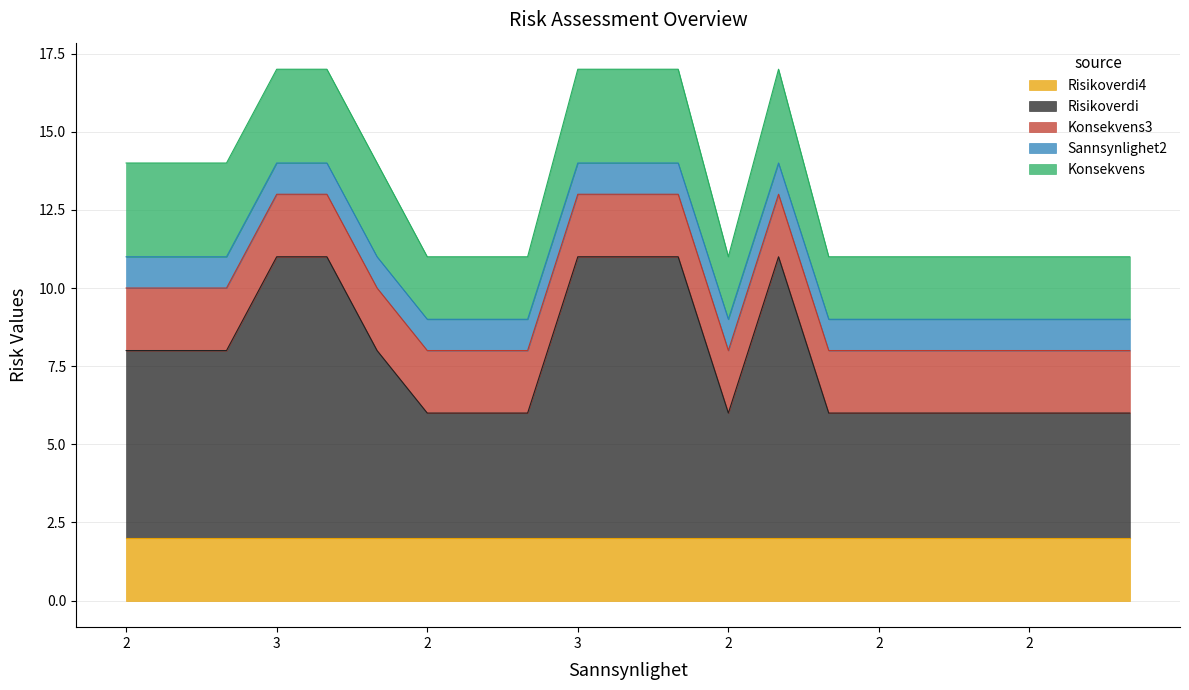

Reading right to left, what are all the values shown in this chart?

Risikoverdi4: 2=2	2=2	2=2	2=2	2=2	2=2	2=2	3=2	2=2	3=2	3=2	3=2	2=2	2=2	2=2	2=2	3=2	3=2	2=2	2=2	2=2
Risikoverdi: 2=4	2=4	2=4	2=4	2=4	2=4	2=4	3=9	2=4	3=9	3=9	3=9	2=4	2=4	2=4	2=6	3=9	3=9	2=6	2=6	2=6
Konsekvens3: 2=2	2=2	2=2	2=2	2=2	2=2	2=2	3=2	2=2	3=2	3=2	3=2	2=2	2=2	2=2	2=2	3=2	3=2	2=2	2=2	2=2
Sannsynlighet2: 2=1	2=1	2=1	2=1	2=1	2=1	2=1	3=1	2=1	3=1	3=1	3=1	2=1	2=1	2=1	2=1	3=1	3=1	2=1	2=1	2=1
Konsekvens: 2=2	2=2	2=2	2=2	2=2	2=2	2=2	3=3	2=2	3=3	3=3	3=3	2=2	2=2	2=2	2=3	3=3	3=3	2=3	2=3	2=3